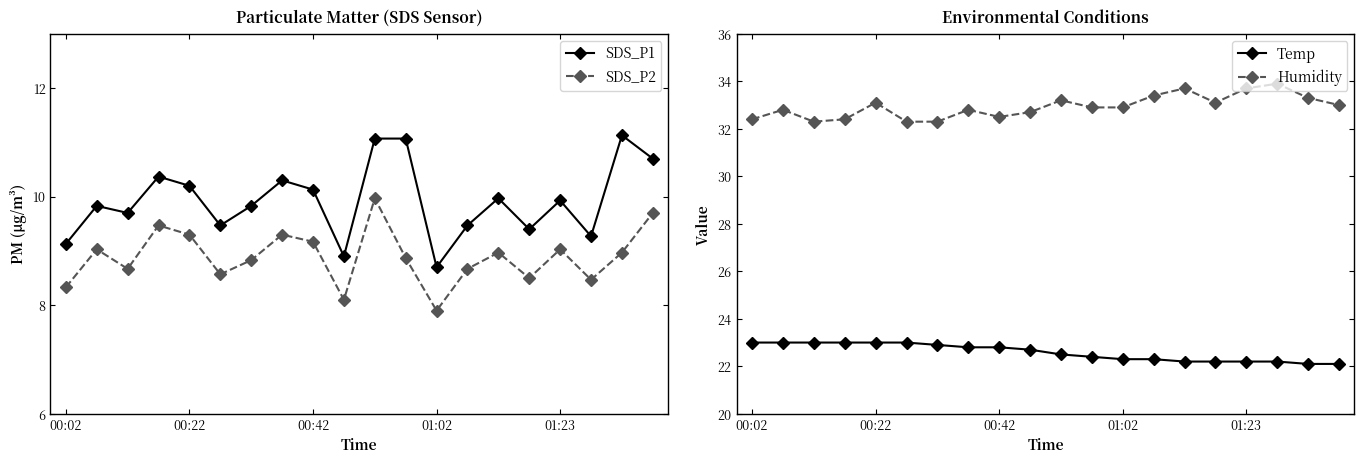

The SDS_P2 series shows 12.0 at 01:23. True or false?

False